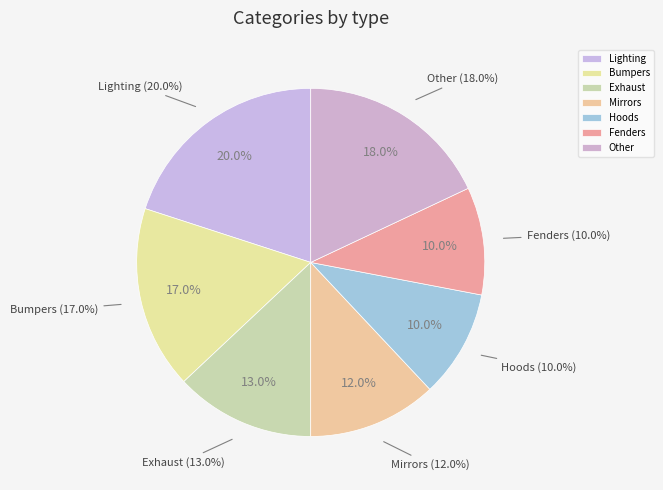

The Fenders slice represents 1% of the pie. True or false?

False